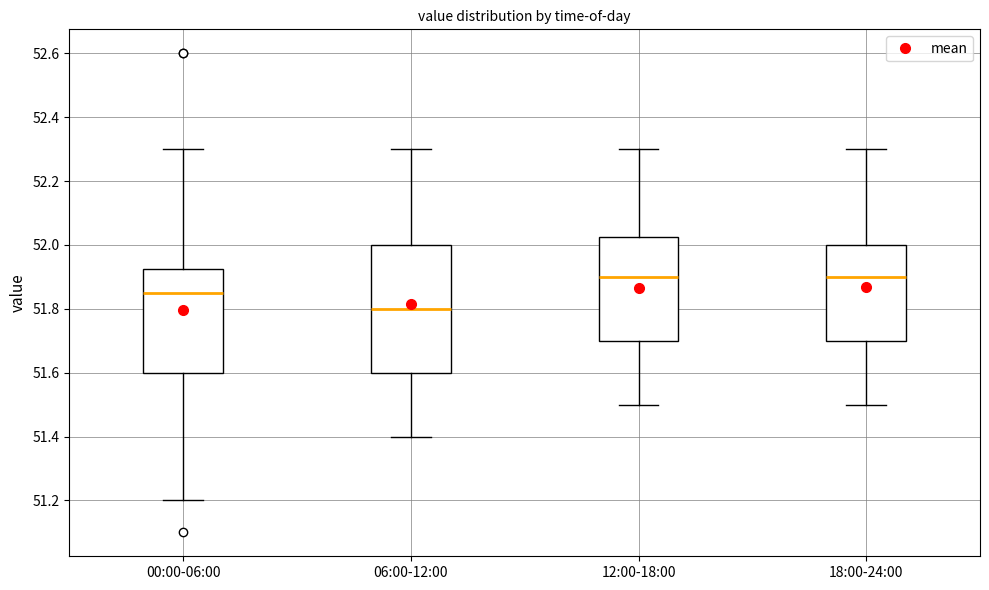

Reading left to right, read every box against the y-axis: the position of its median line, the range the box covers, and the ends of its whiskers. The values are not printed on the chart, so give them approximately, as read against the axis.

00:00-06:00: median 51.86, box 51.60 to 51.92, whiskers 51.20 to 52.30
06:00-12:00: median 51.80, box 51.60 to 52.00, whiskers 51.40 to 52.30
12:00-18:00: median 51.90, box 51.70 to 52.02, whiskers 51.50 to 52.30
18:00-24:00: median 51.90, box 51.70 to 52.00, whiskers 51.50 to 52.30